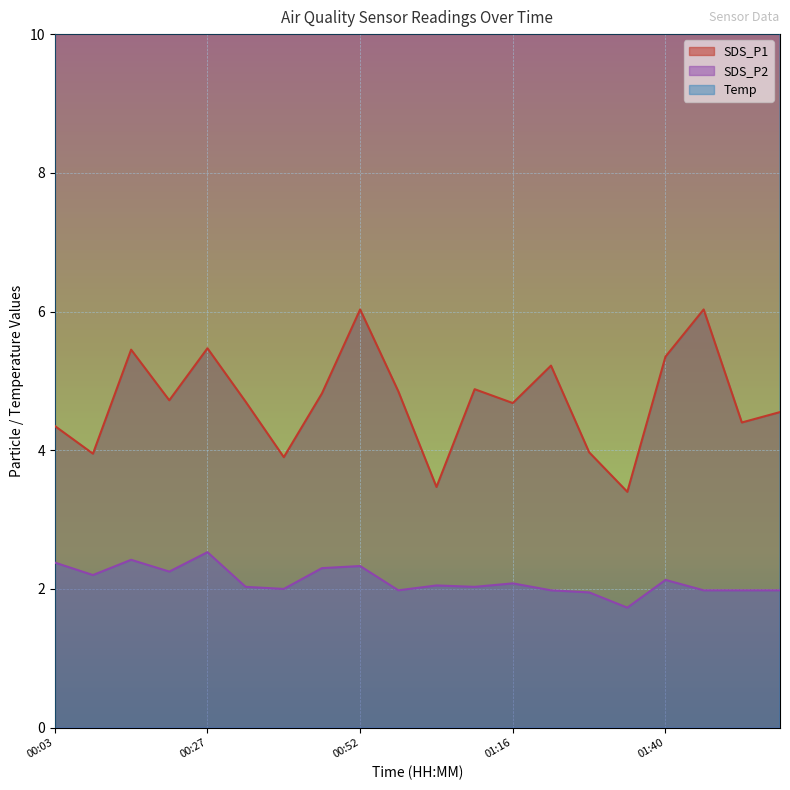

Which has a higher value, 01:10 or 00:52?

00:52